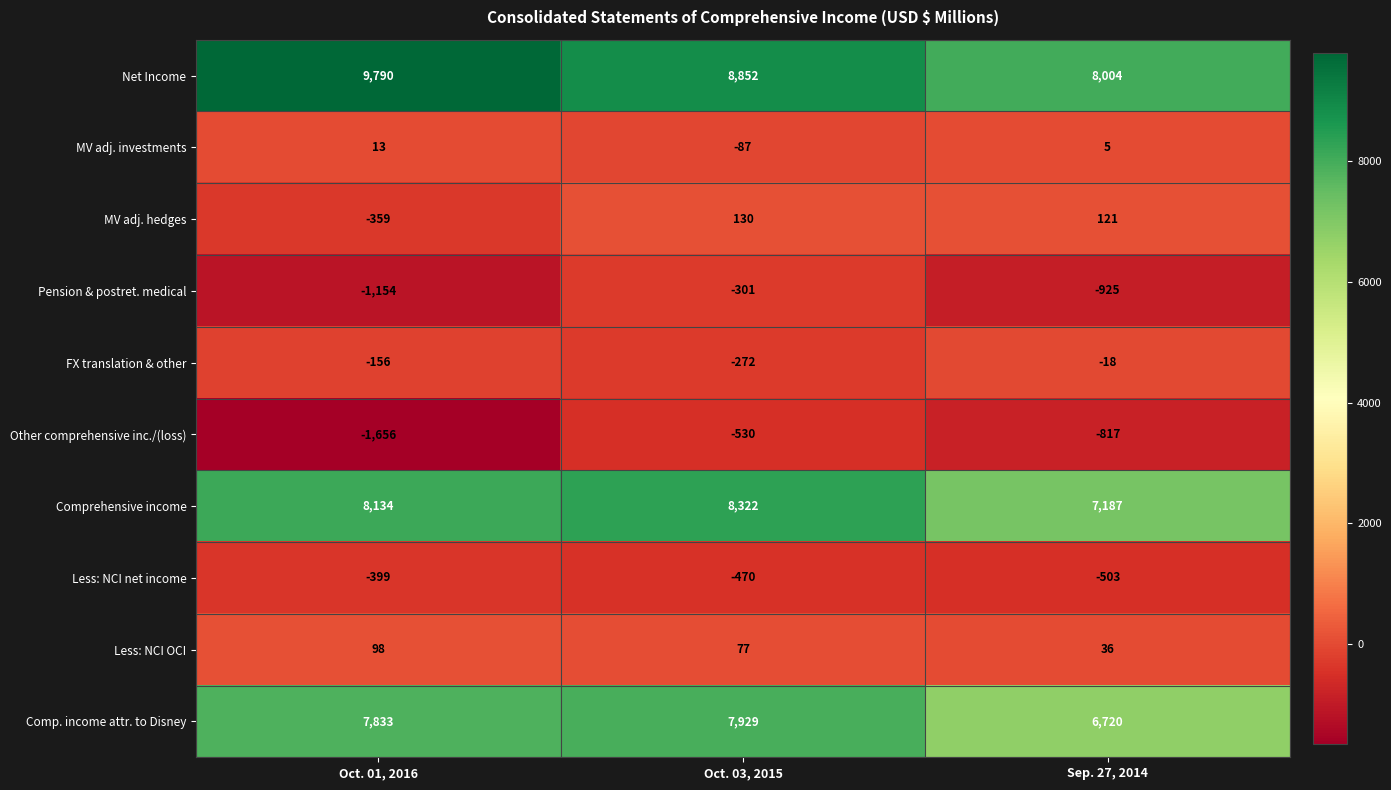

What is the sum of all Comprehensive income values?

23643